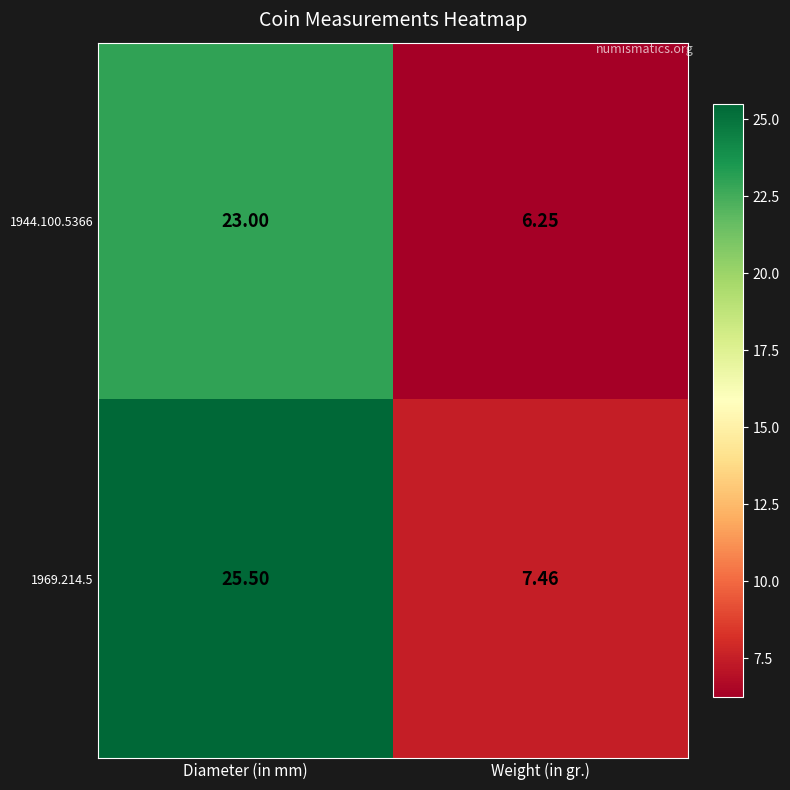

Rank the series by their maximum value, from lowest to highest.

1944.100.5366, 1969.214.5